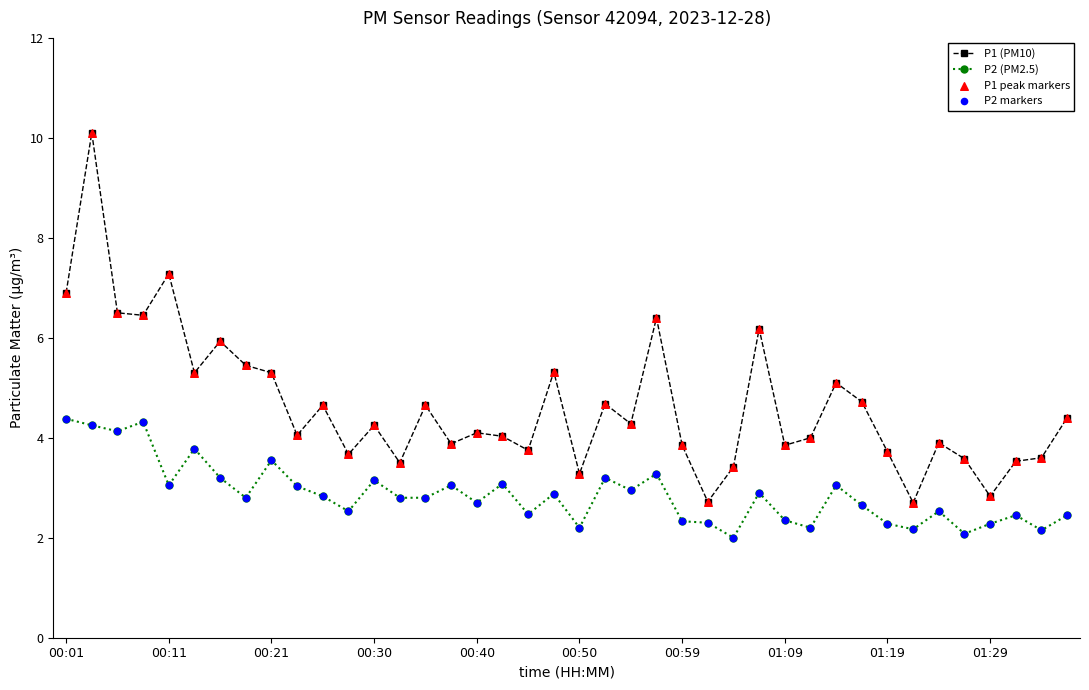

What is the value of the P2 (PM2.5) point at the 7th from the left?

3.2